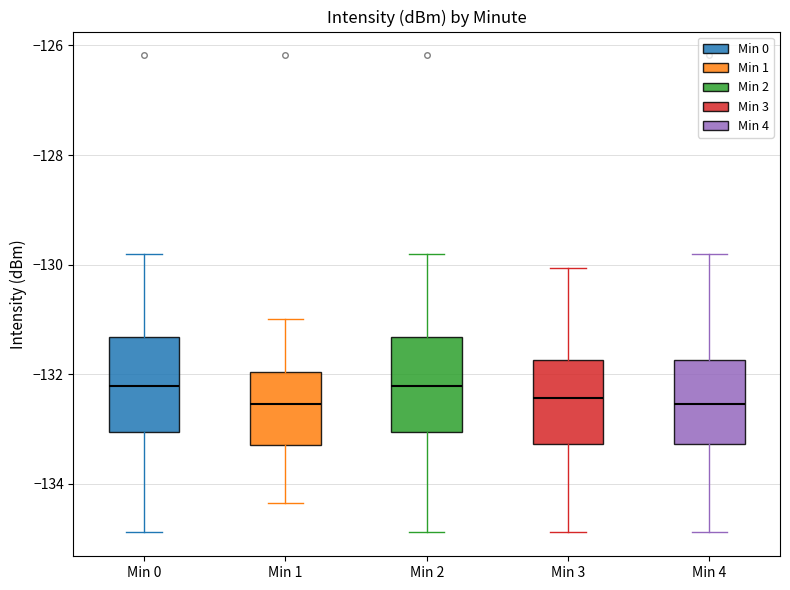

Reading left to right, read every box against the y-axis: the position of its median line, the range the box covers, and the ends of its whiskers. The values are not printed on the chart, so give them approximately, as read against the axis.

Min 0: median -132.2, box -133.0 to -131.4, whiskers -134.8 to -129.8
Min 1: median -132.6, box -133.2 to -132.0, whiskers -134.4 to -131.0
Min 2: median -132.2, box -133.0 to -131.4, whiskers -134.8 to -129.8
Min 3: median -132.4, box -133.2 to -131.8, whiskers -134.8 to -130.0
Min 4: median -132.6, box -133.2 to -131.8, whiskers -134.8 to -129.8